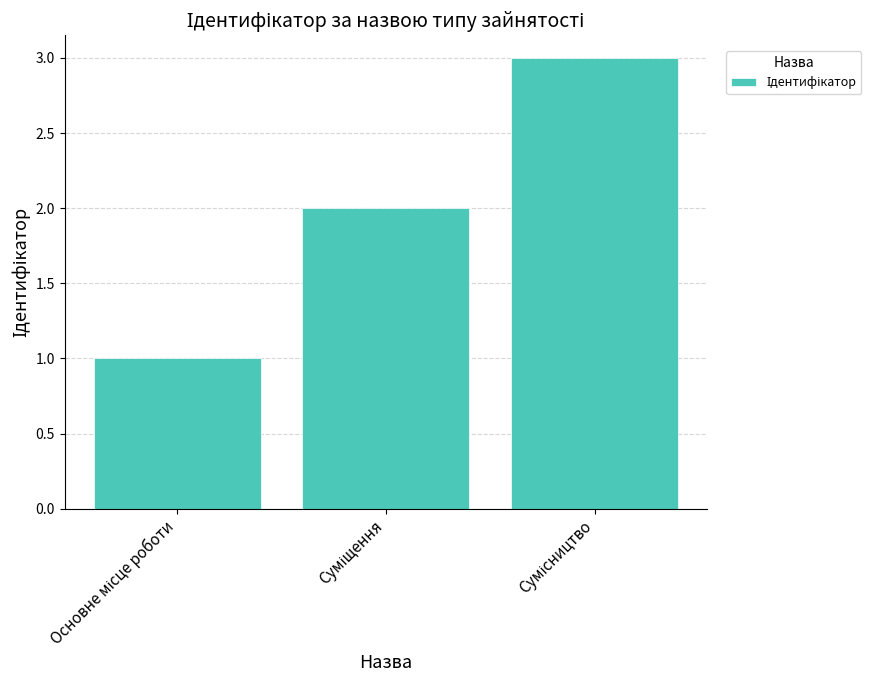

What is the sum of all values?

6